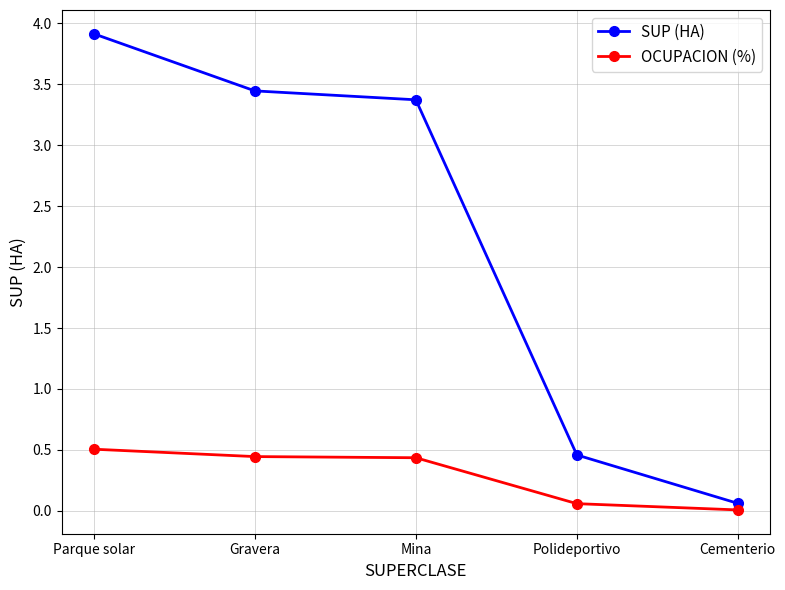

What is the difference between the highest and lowest values at Cementerio?

0.1